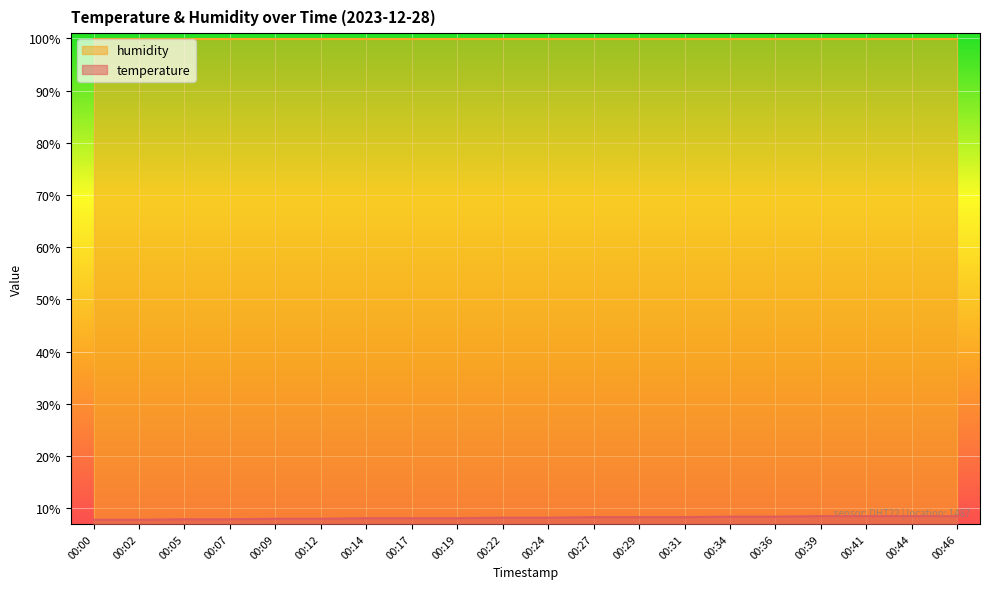

List the labels in order of value, smallest first.

00:00, 00:02, 00:05, 00:07, 00:09, 00:12, 00:14, 00:17, 00:19, 00:22, 00:24, 00:27, 00:29, 00:31, 00:34, 00:36, 00:39, 00:41, 00:44, 00:46